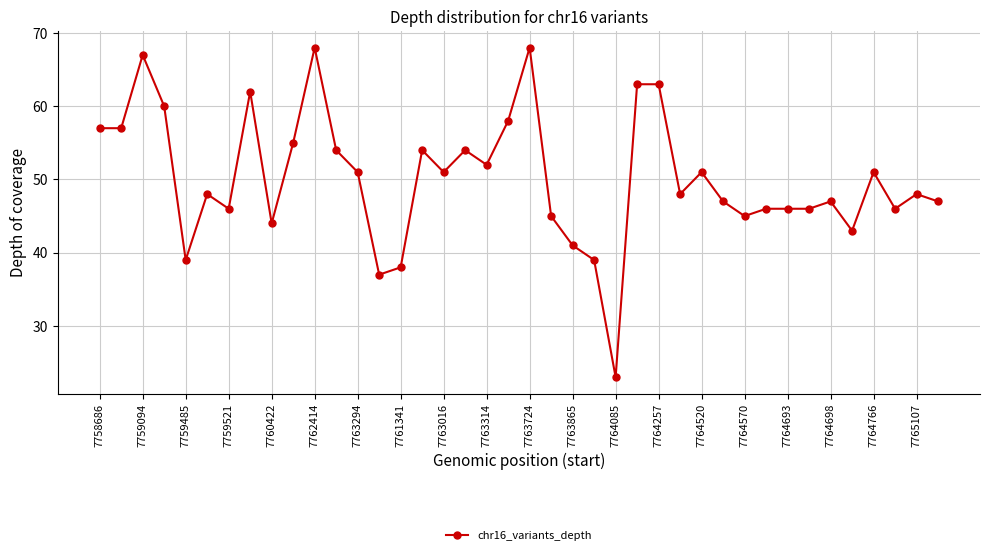

What is the value of the 32nd point from the left?

46